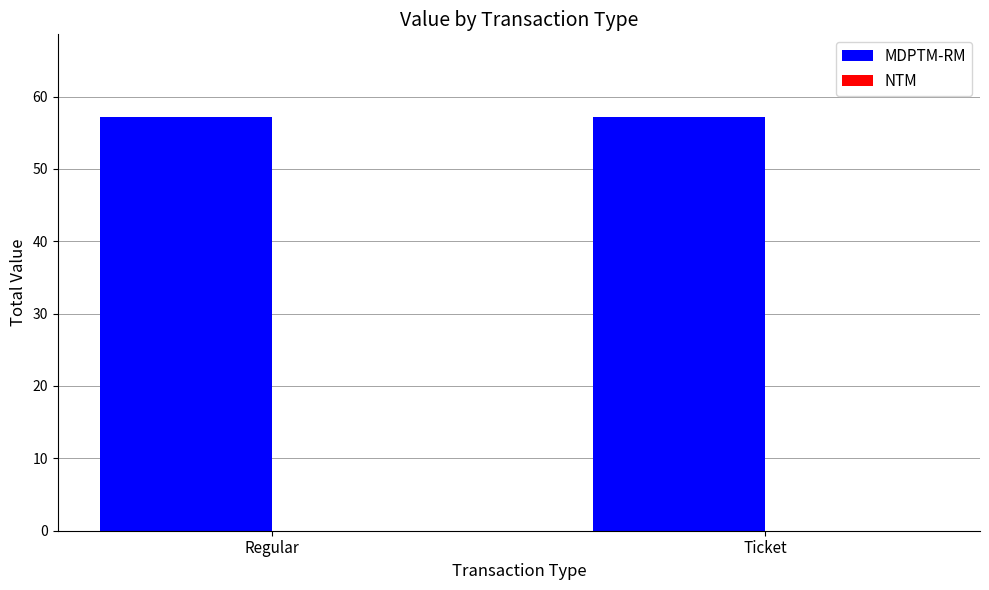

Rank the categories by MDPTM-RM value from highest to lowest.

Regular, Ticket